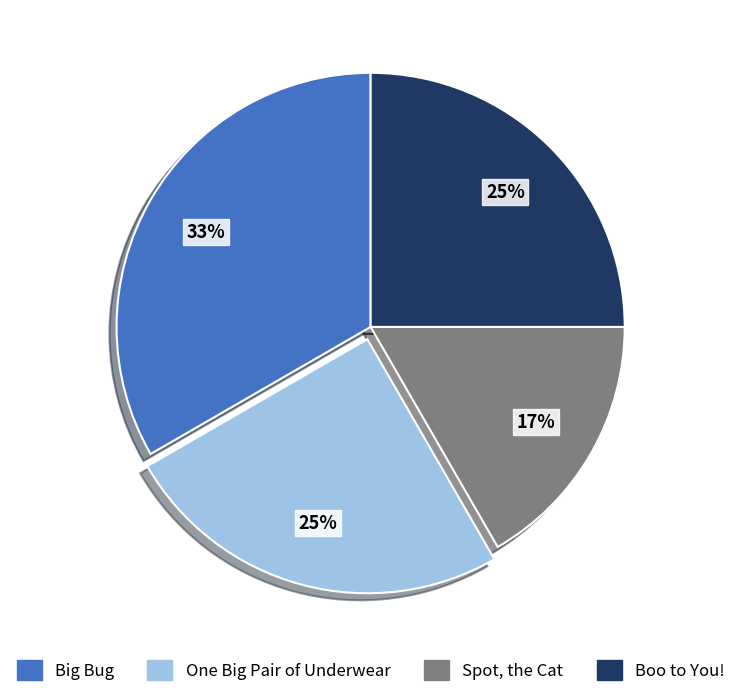

Is the sum of Boo to You! and Big Bug greater than half?

Yes